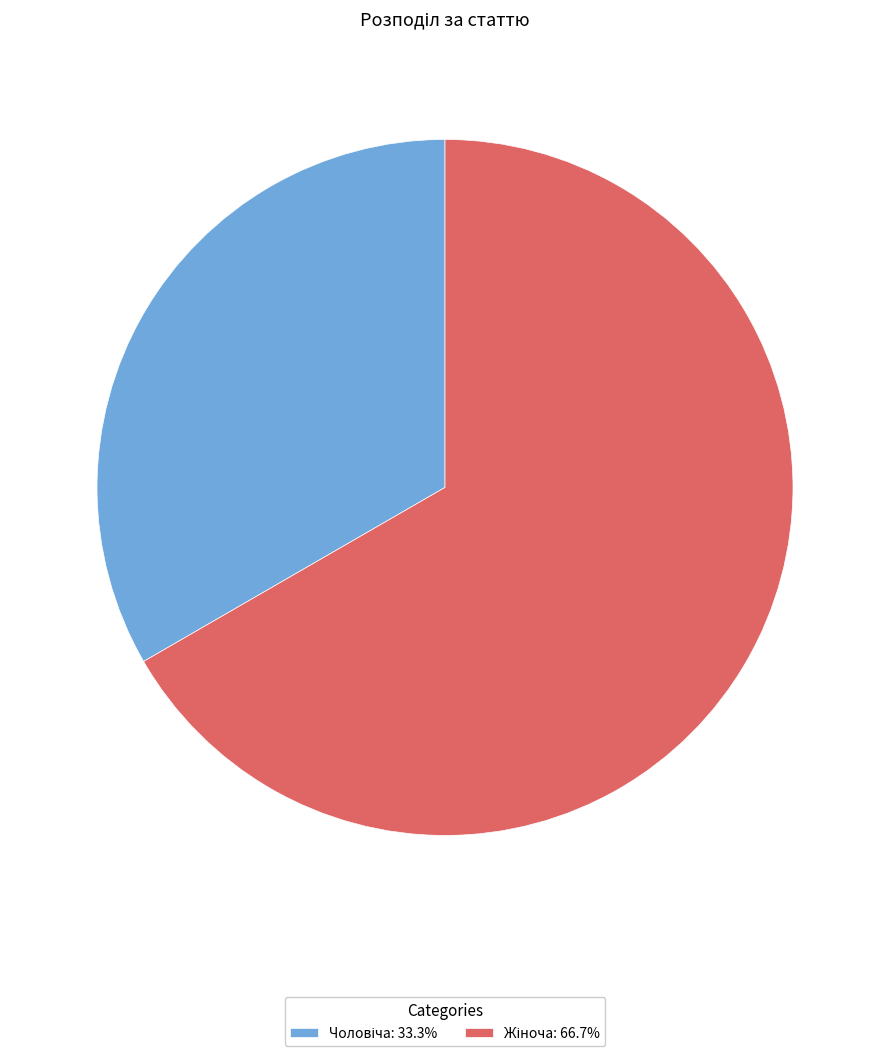

Is there a majority slice in this chart?

Yes